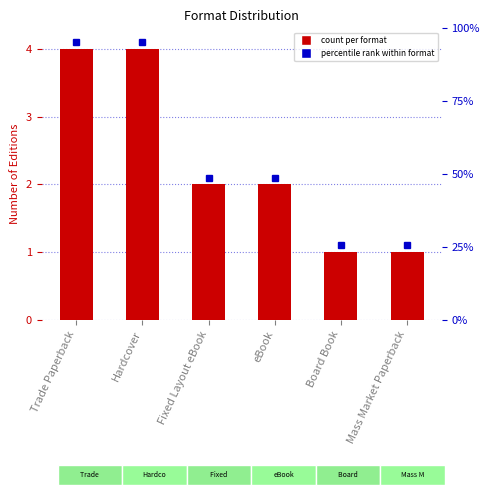

Count the values in the range 1 to 4.

6